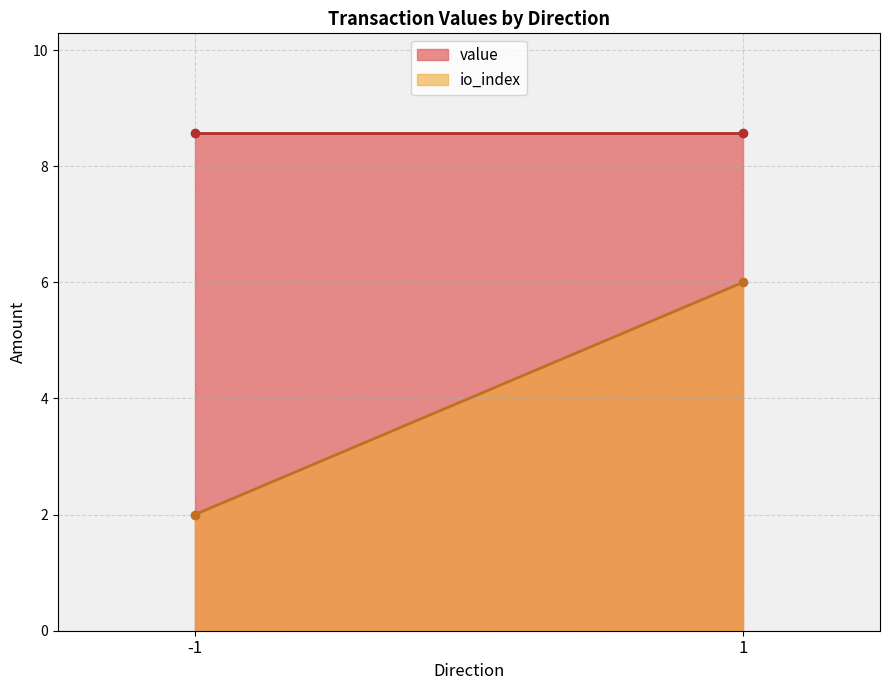

What is the difference between the maximum and minimum values in the value series?

0.0